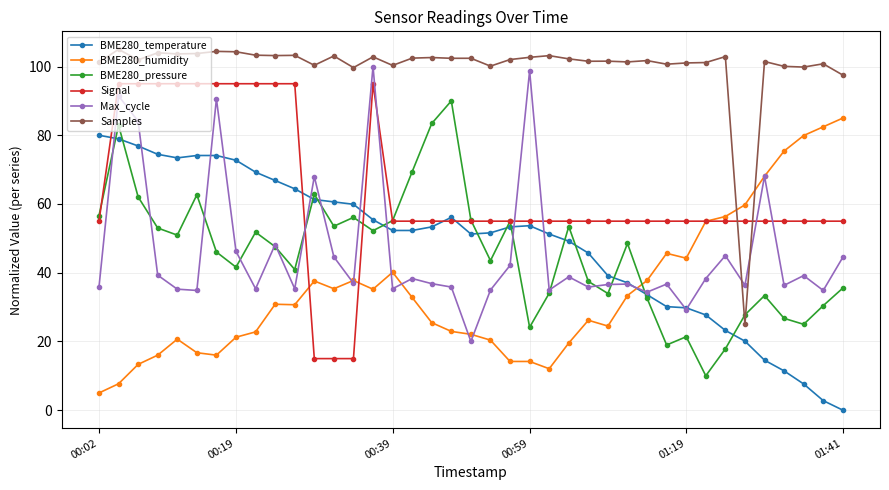

Which series has the largest total across all categories?

Samples